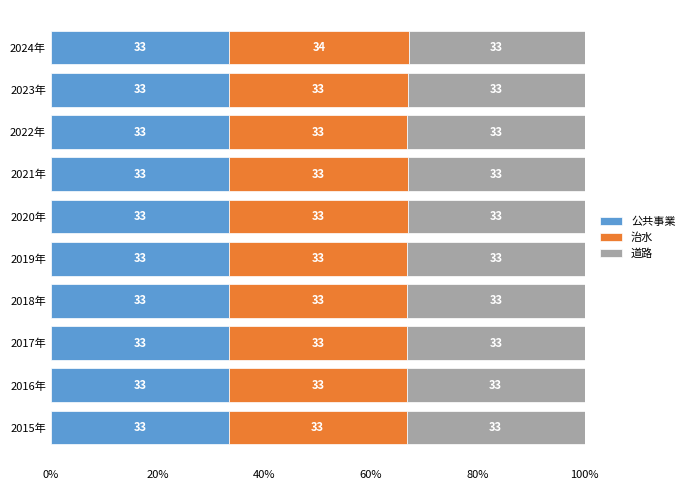

What is the minimum value for 公共事業?

33.3